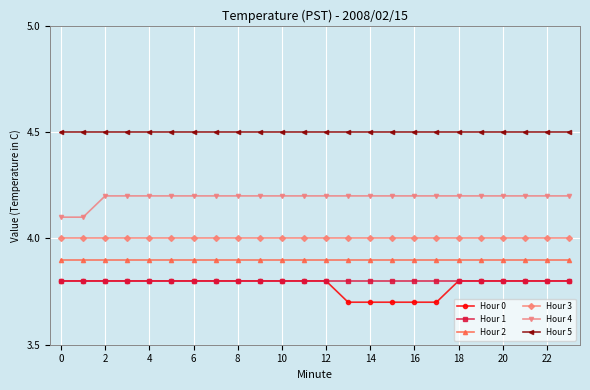

What are all the series names shown in the legend?

Hour 0, Hour 1, Hour 2, Hour 3, Hour 4, Hour 5